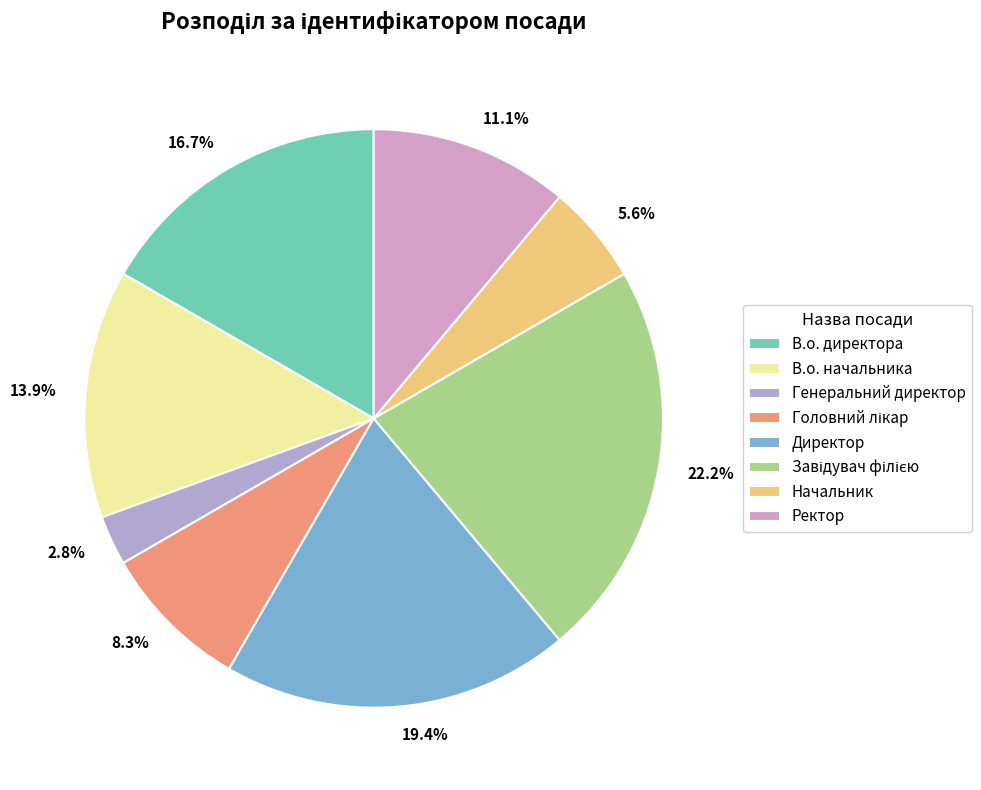

What is the smallest slice in the pie chart?

Генеральний директор